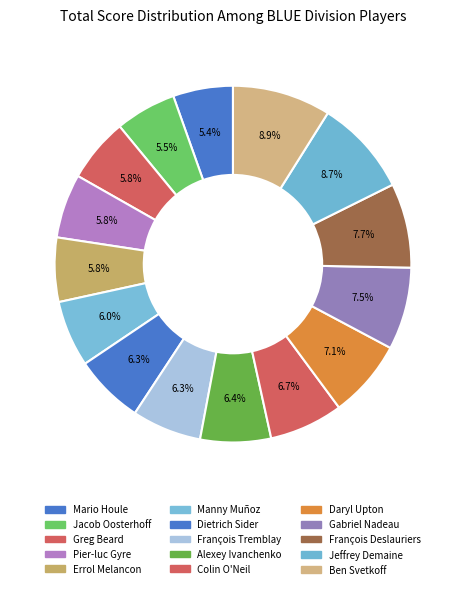

Rank the categories by value from highest to lowest.

Ben Svetkoff, Jeffrey Demaine, François Deslauriers, Gabriel Nadeau, Daryl Upton, Colin O'Neil, Alexey Ivanchenko, Dietrich Sider, François Tremblay, Manny Muñoz, Greg Beard, Pier-luc Gyre, Errol Melancon, Jacob Oosterhoff, Mario Houle